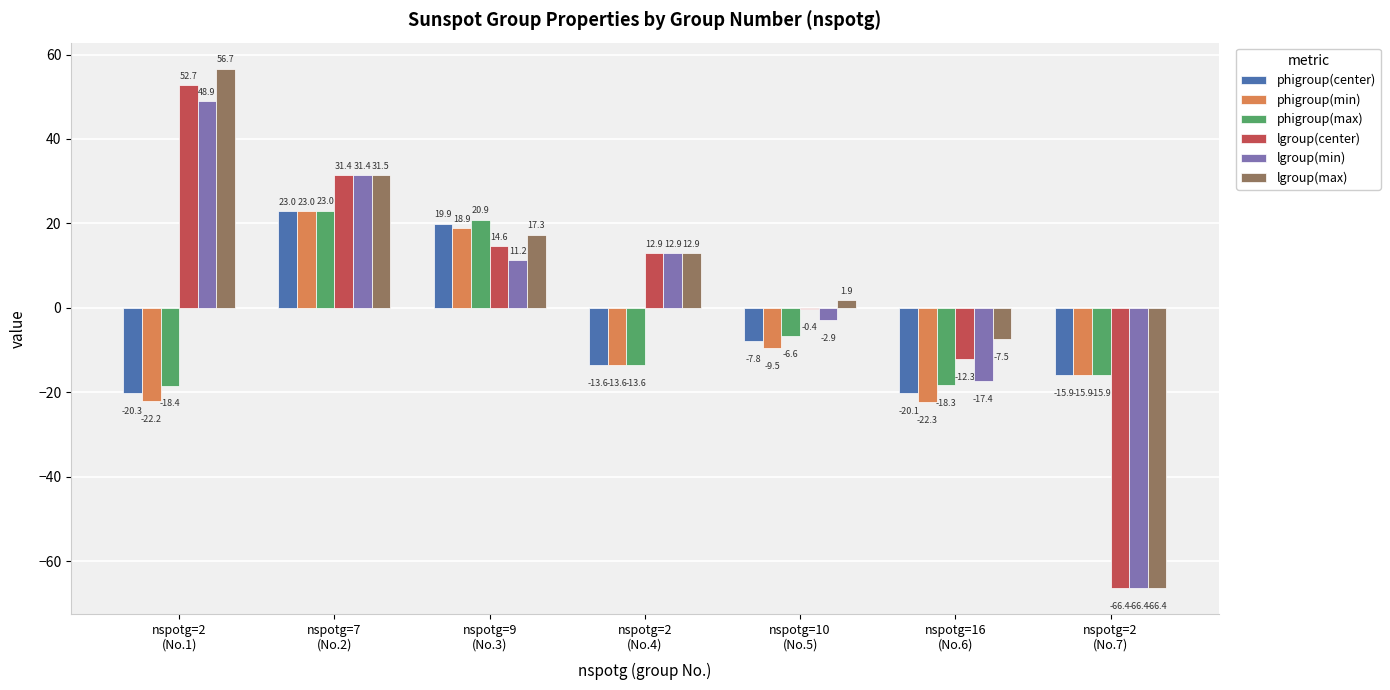

Between nspotg=2
(No.1) and nspotg=7
(No.2), which series saw the biggest shift?

phigroup(min)